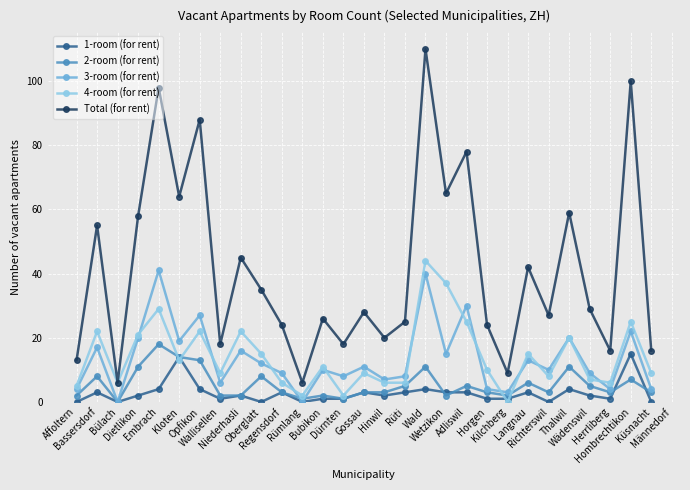

Reading left to right, extract all data points from this chart.

1-room (for rent): 0	3	0	2	4	14	4	1	2	0	3	0	1	1	3	2	3	4	3	3	1	1	3	0	4	2	1	15	0
2-room (for rent): 2	8	0	11	18	14	13	2	2	8	3	1	2	1	3	3	5	11	2	5	3	2	6	3	11	5	3	7	3
3-room (for rent): 4	17	0	20	41	19	27	6	16	12	9	0	10	8	11	7	8	40	15	30	4	3	13	10	20	9	4	22	4
4-room (for rent): 5	22	6	21	29	13	22	9	22	15	6	2	11	2	9	6	6	44	37	25	10	0	15	8	20	7	6	25	9
Total (for rent): 13	55	6	58	98	64	88	18	45	35	24	6	26	18	28	20	25	110	65	78	24	9	42	27	59	29	16	100	16